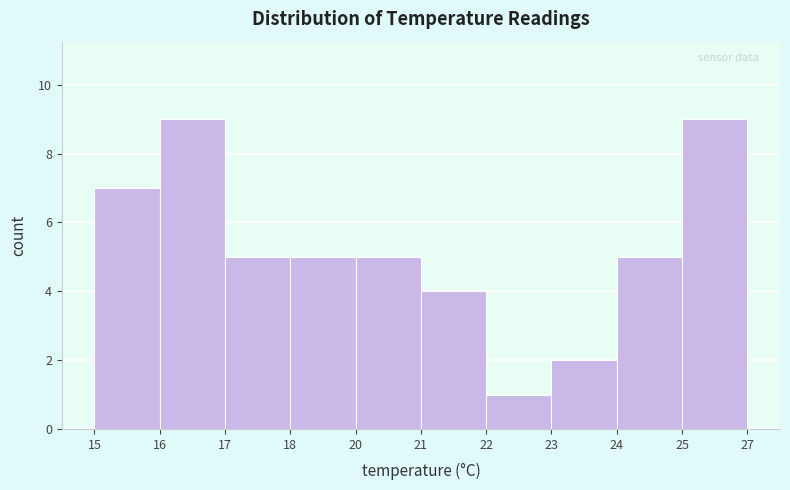

Reading left to right, extract all data points from this chart.

15=7	16=9	17=5	18=5	20=5	21=4	22=1	23=2	24=5	25=9